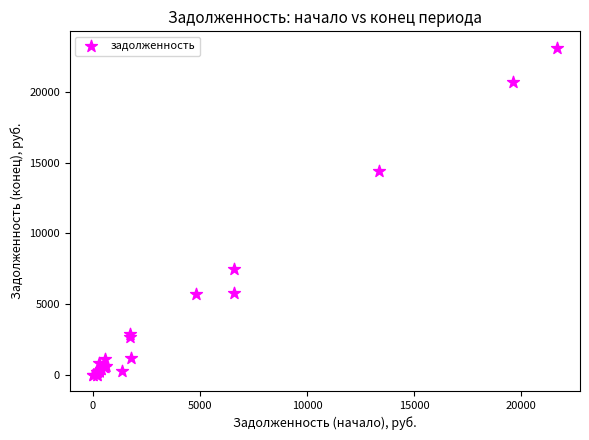

What Y value in the scatter plot is closest to 11576?

14389.5